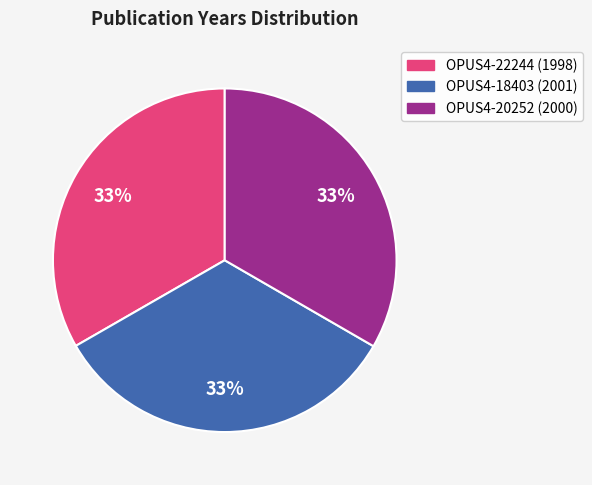

Does any single category account for the majority?

No